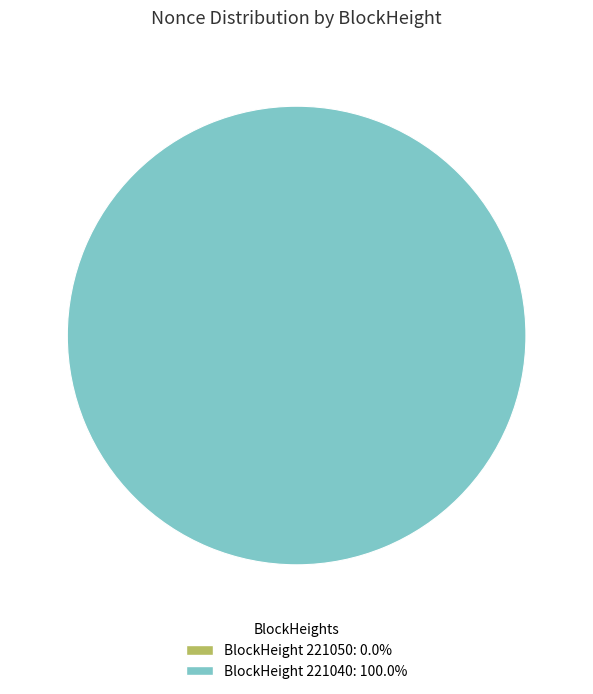

How many slices are in this pie chart?

2